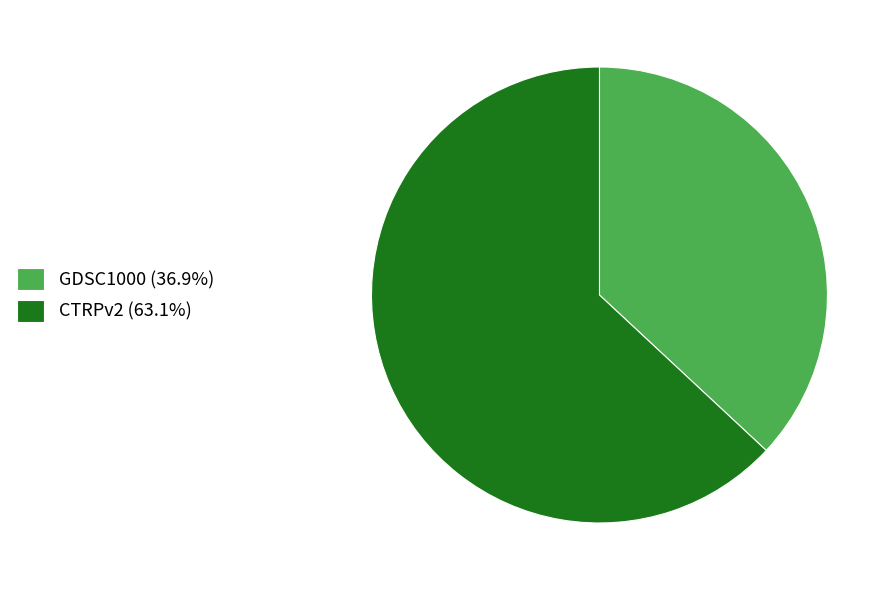

Approximately how many times larger is the value at GDSC1000 (36.9%) compared to CTRPv2 (63.1%)?

0.6